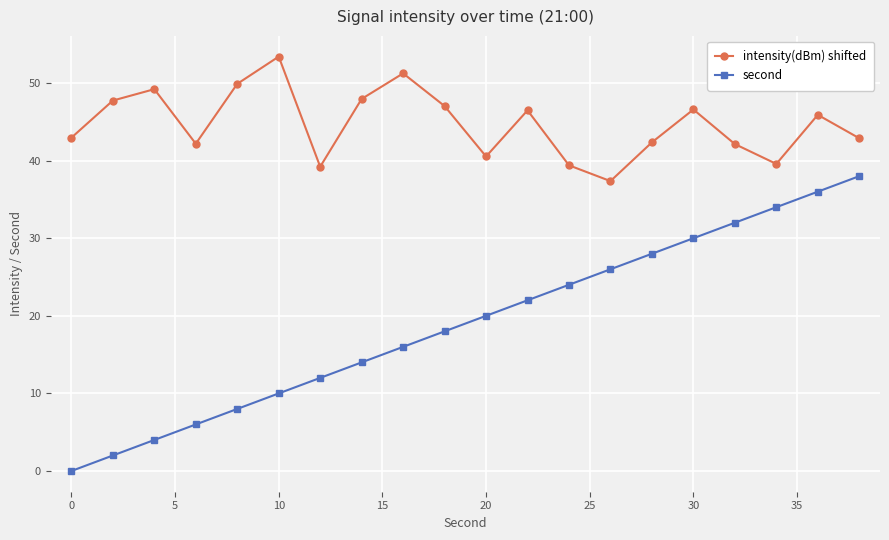

List the series in order of their overall mean, highest first.

intensity(dBm) shifted, second